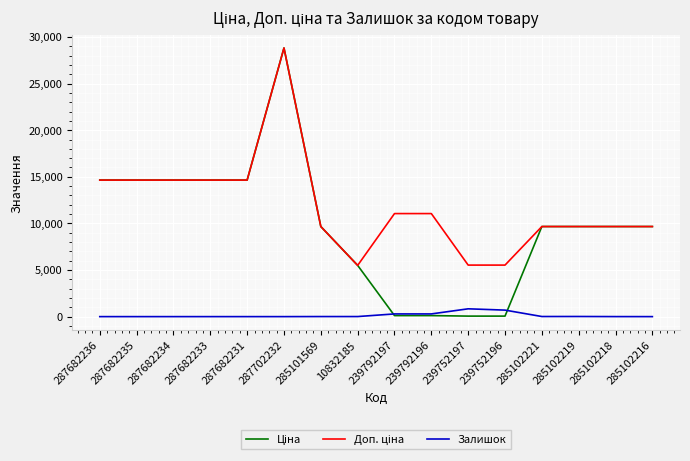

True or false: Залишок has a value of 289.0 at 239792197.

True